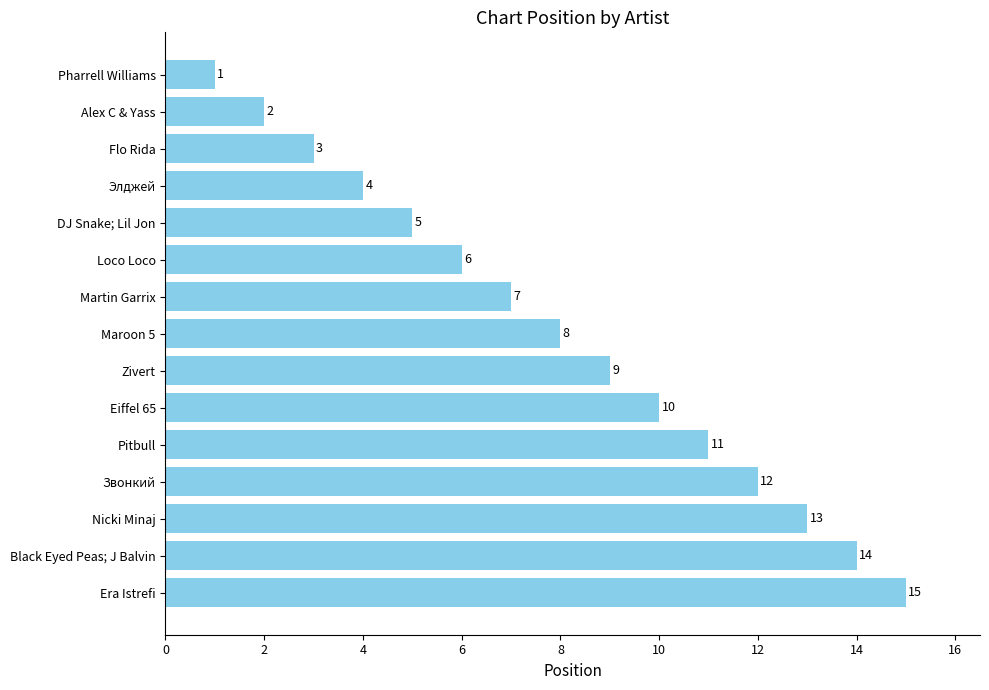

List the labels in order of value, smallest first.

Pharrell Williams, Alex C & Yass, Flo Rida, Элджей, DJ Snake; Lil Jon, Loco Loco, Martin Garrix, Maroon 5, Zivert, Eiffel 65, Pitbull, Звонкий, Nicki Minaj, Black Eyed Peas; J Balvin, Era Istrefi